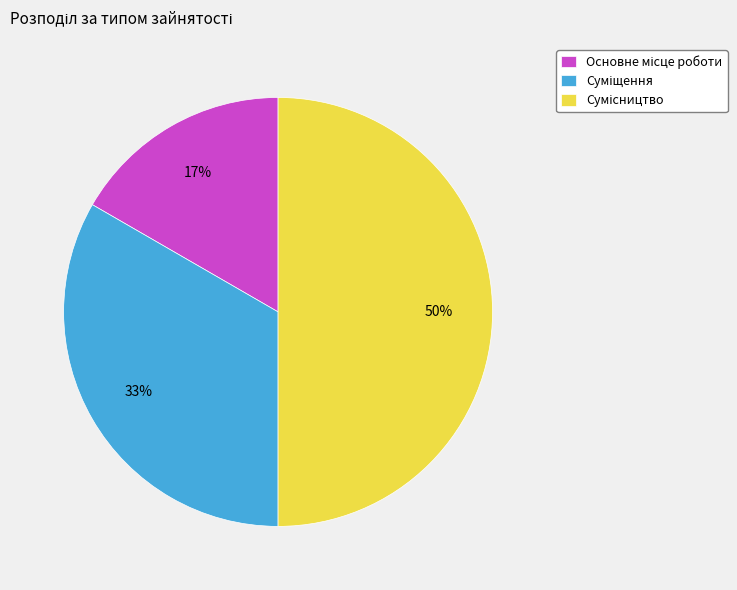

To the nearest percent, what is the difference between the largest and smallest slice percentages?

33%